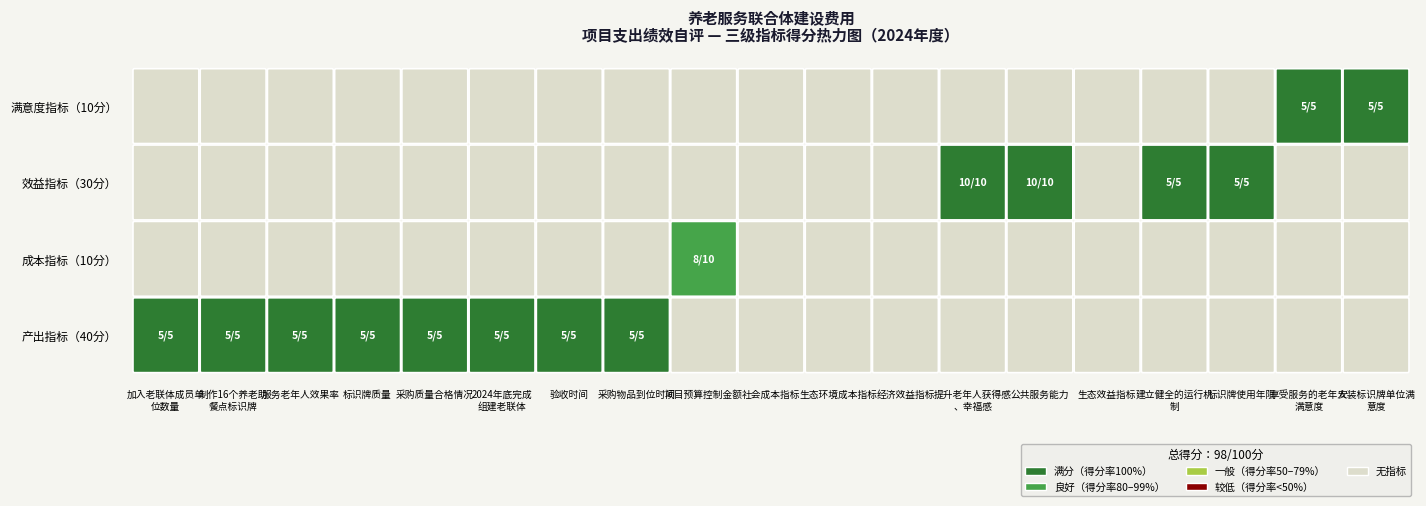

What is the difference between the highest and lowest values at 标识牌质量?

5